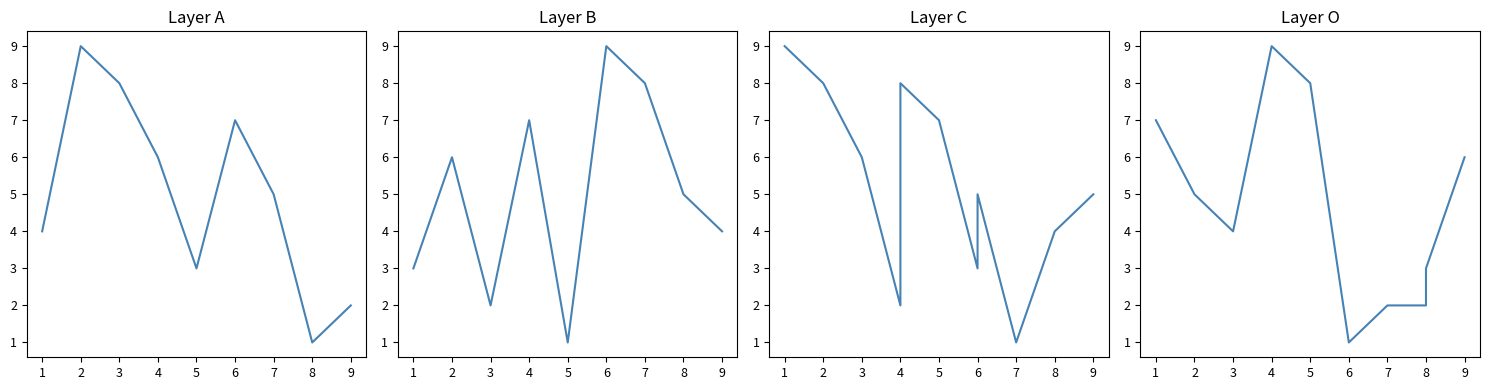

The col_5 series shows 3 at 1. True or false?

False